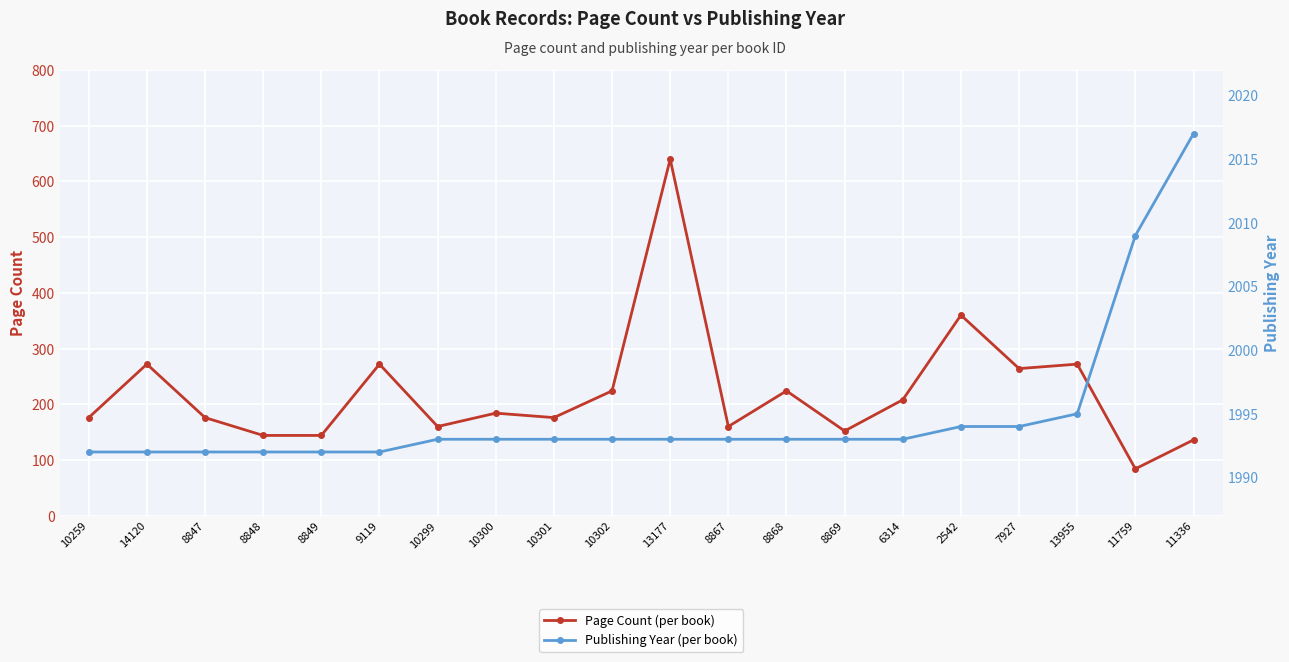

How many distinct data groups are displayed?

2